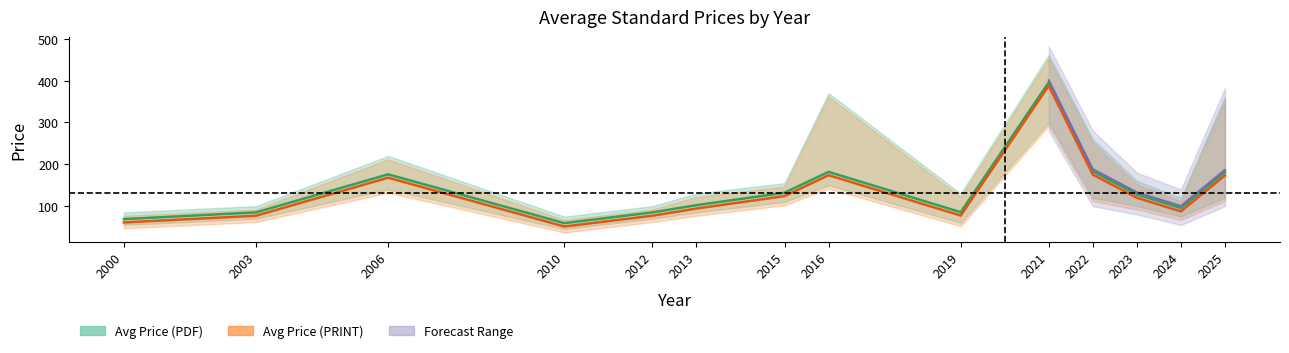

Reading left to right, transcribe all the data shown in this chart.

Avg Price (PDF): 69.0	85.0	176.0	59.4	85.0	102.3	132.0	181.9	85.5	396.0	183.4	127.9	95.4	181.6
Avg Price (PRINT): 61.0	77.0	168.0	51.4	77.0	94.3	124.0	173.9	77.5	388.0	175.4	119.9	87.4	173.6